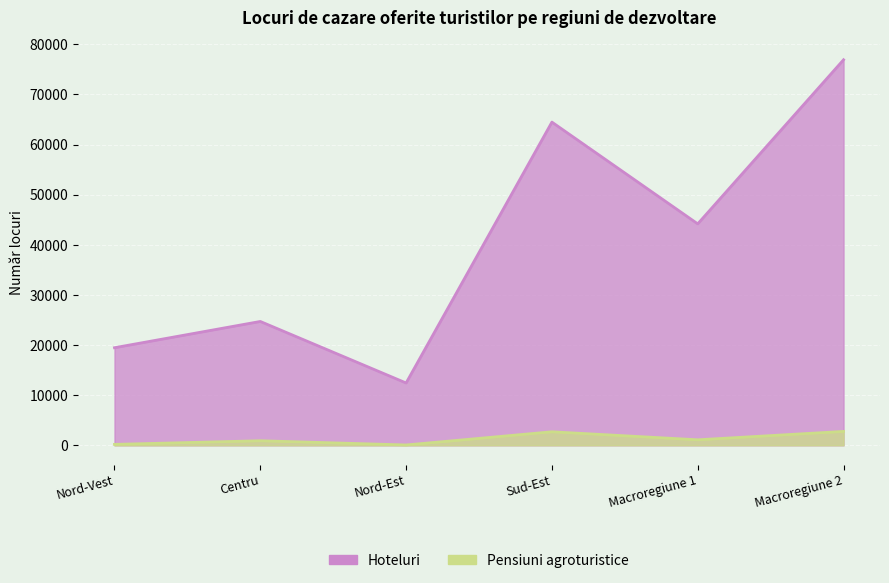

What is the difference between the Pensiuni agroturistice values at Nord-Est and Nord-Vest?

117